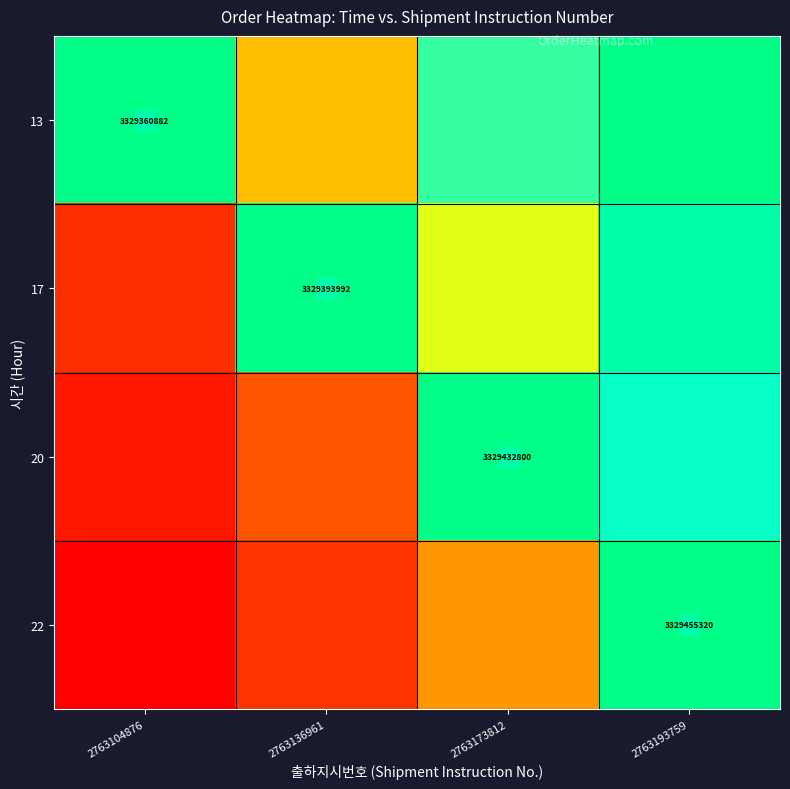

The 17 series shows 716149666.6 at 2763173812. True or false?

False